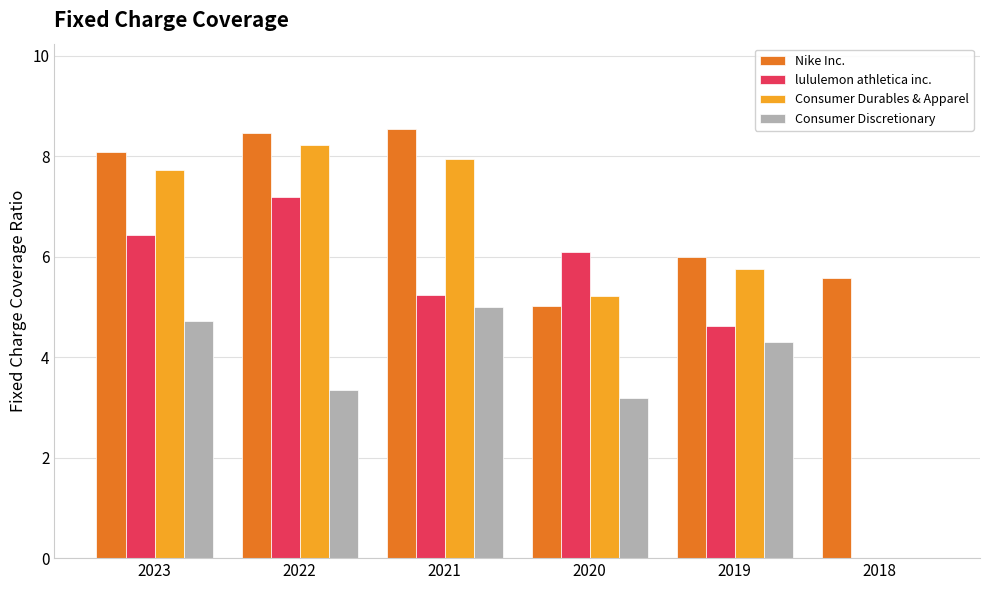

Which series has the largest total across all categories?

Nike Inc.